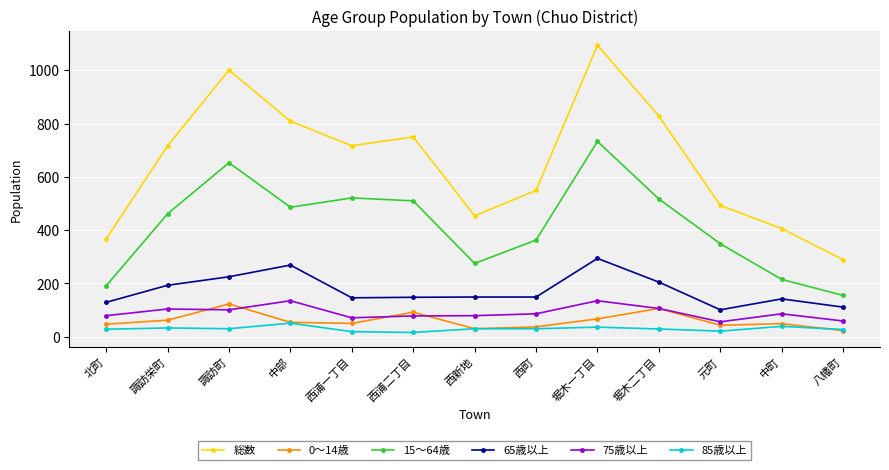

Which series has the widest spread of values?

総数